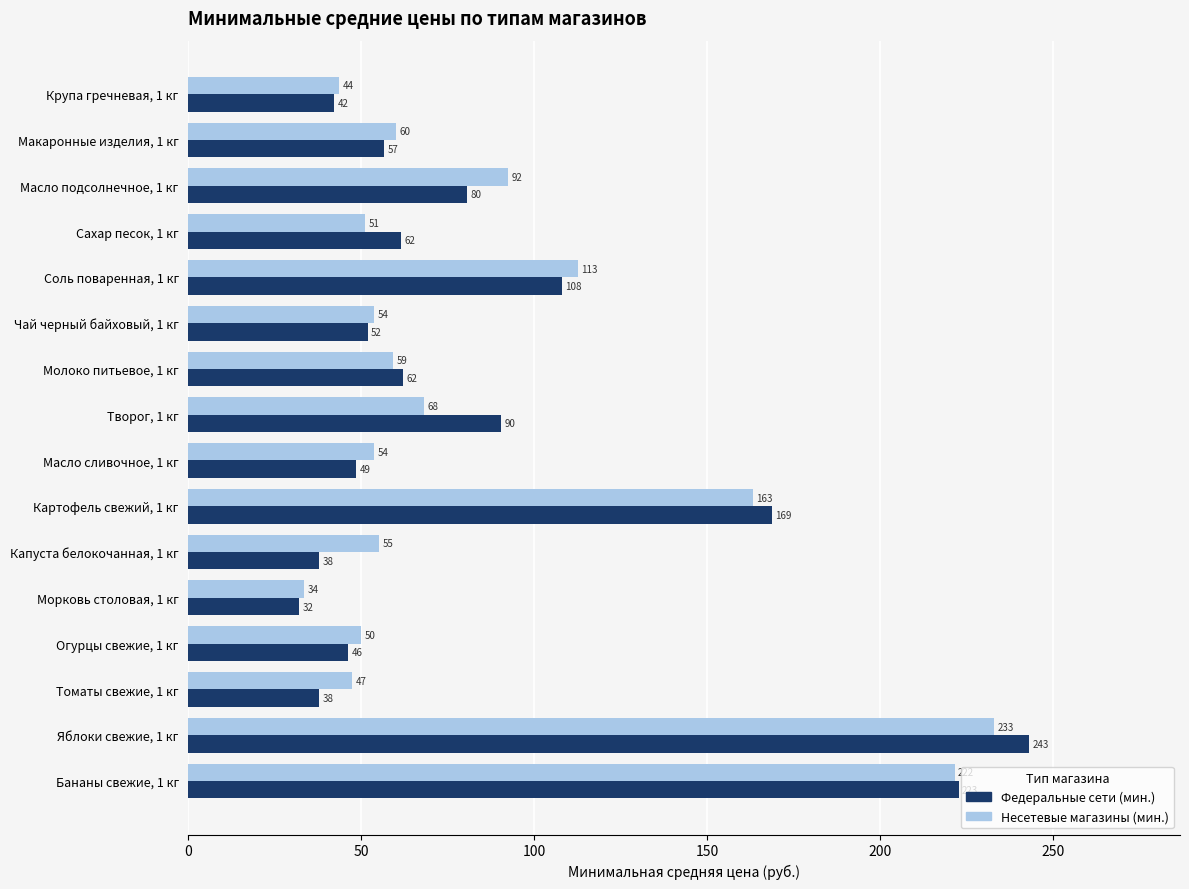

At which label does Несетевые магазины (мин.) reach its minimum?

Морковь столовая, 1 кг